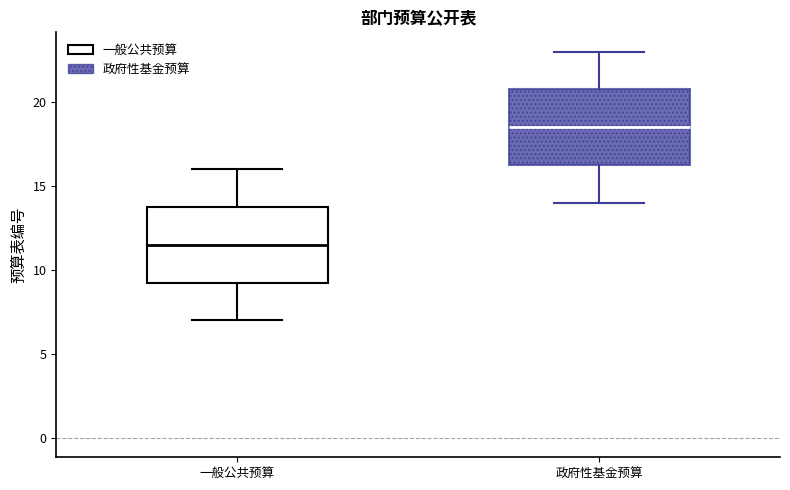

Which box has the highest median line?

政府性基金预算